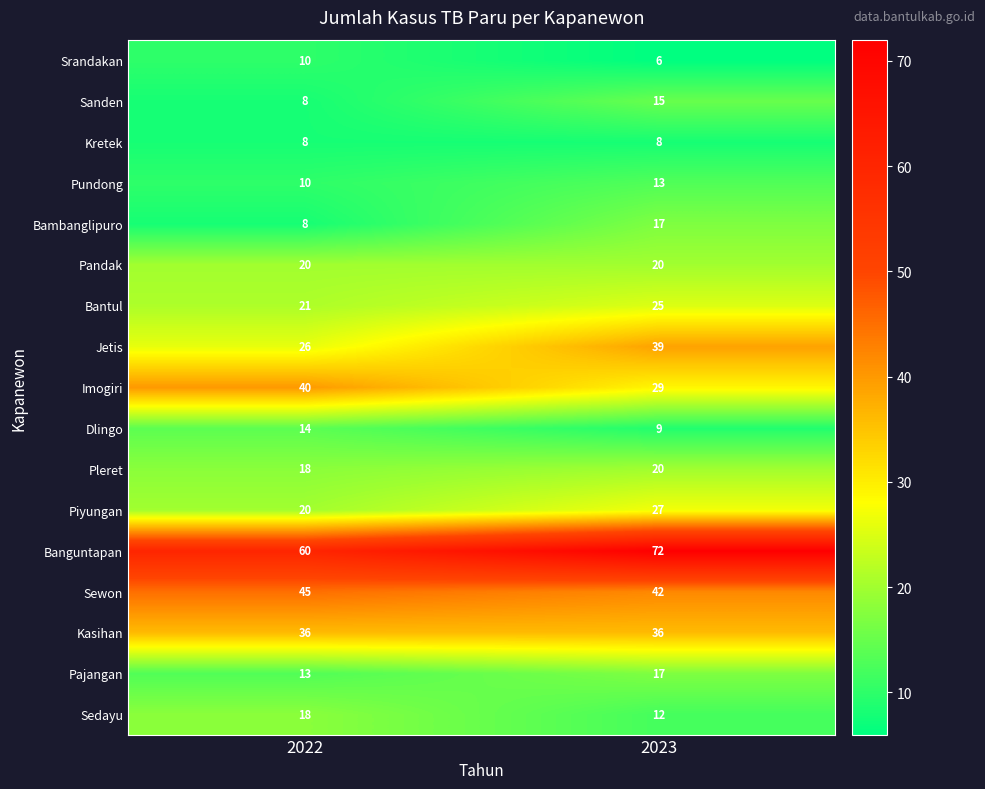

What is the difference between the highest and lowest values at 2023?

66